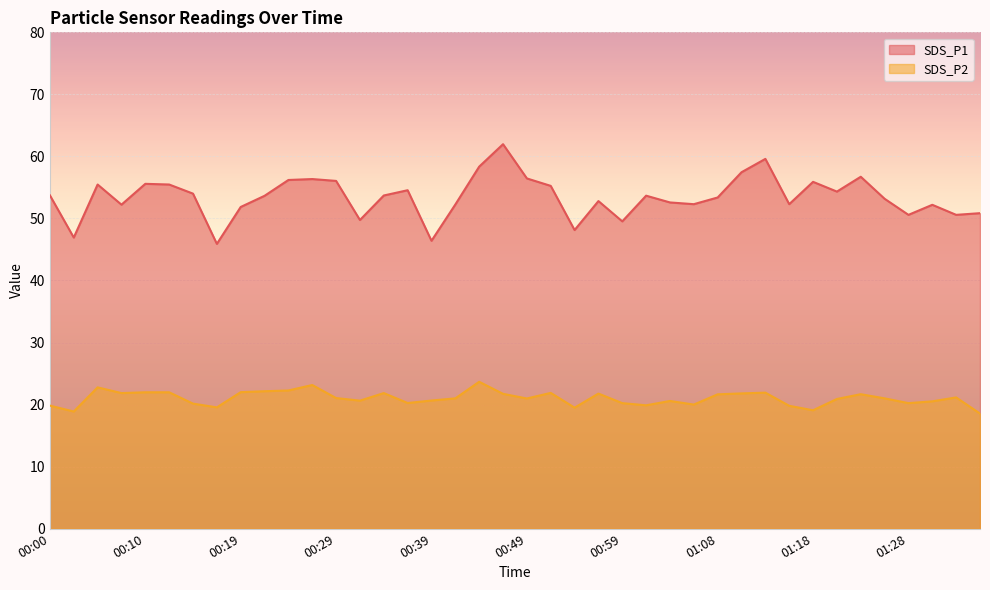

What is the minimum value for SDS_P2?

18.6